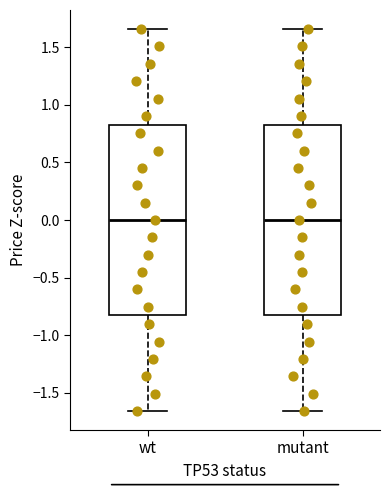

Reading left to right, read every box against the y-axis: the position of its median line, the range the box covers, and the ends of its whiskers. The values are not printed on the chart, so give them approximately, as read against the axis.

wt: median 0.00, box -0.85 to 0.85, whiskers -1.65 to 1.65
mutant: median 0.00, box -0.85 to 0.85, whiskers -1.65 to 1.65